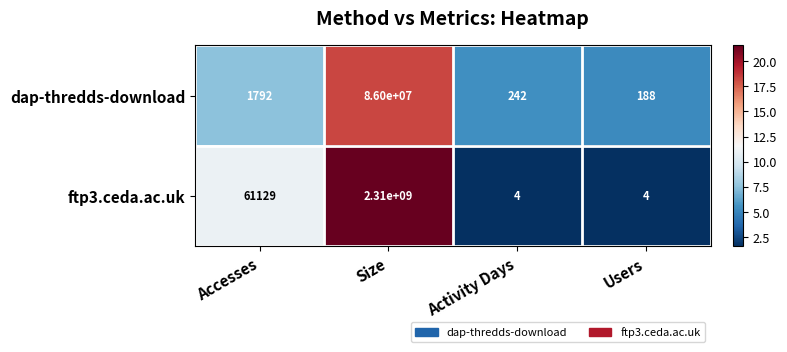

Which series changed the most between Accesses and Activity Days?

ftp3.ceda.ac.uk